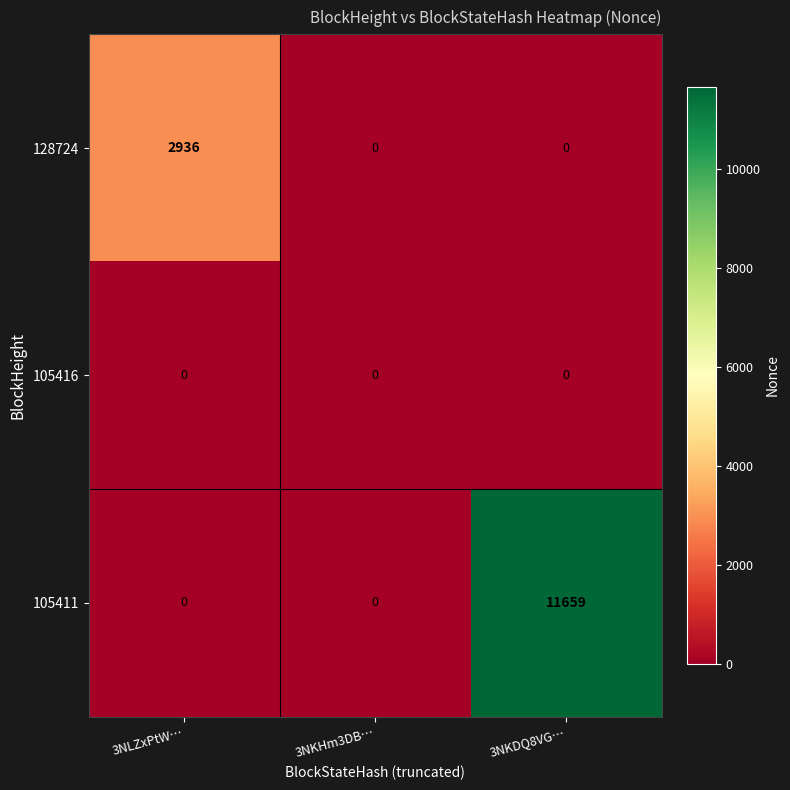

What is the difference between the highest and lowest values at 3NKDQ8VG…?

11659